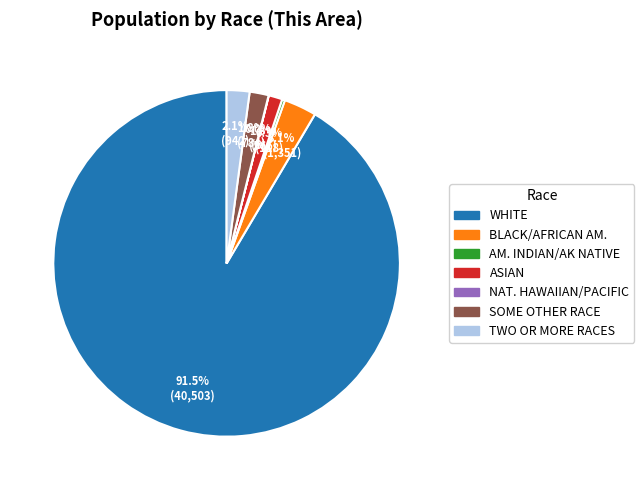

Is there a majority slice in this chart?

Yes